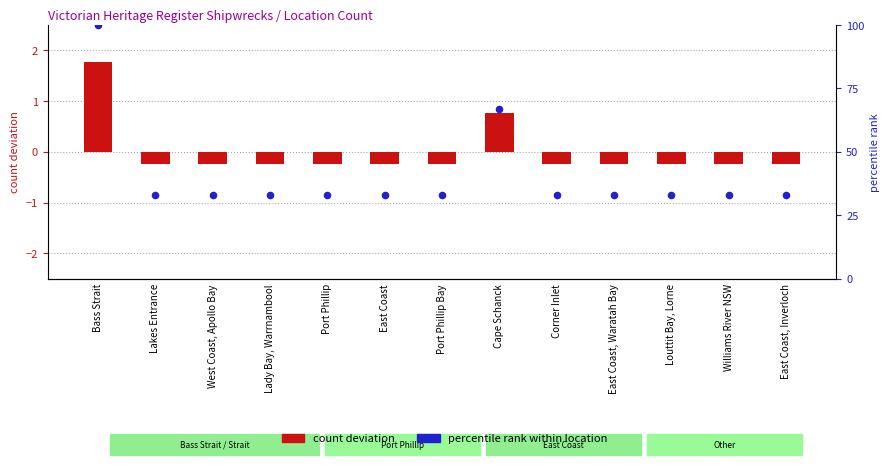

What is the total value across all series at West Coast, Apollo Bay?

32.8